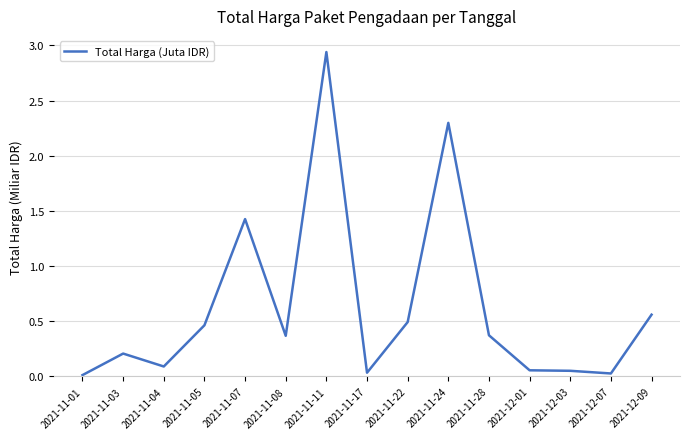

What position from the left is 2021-11-28?

11